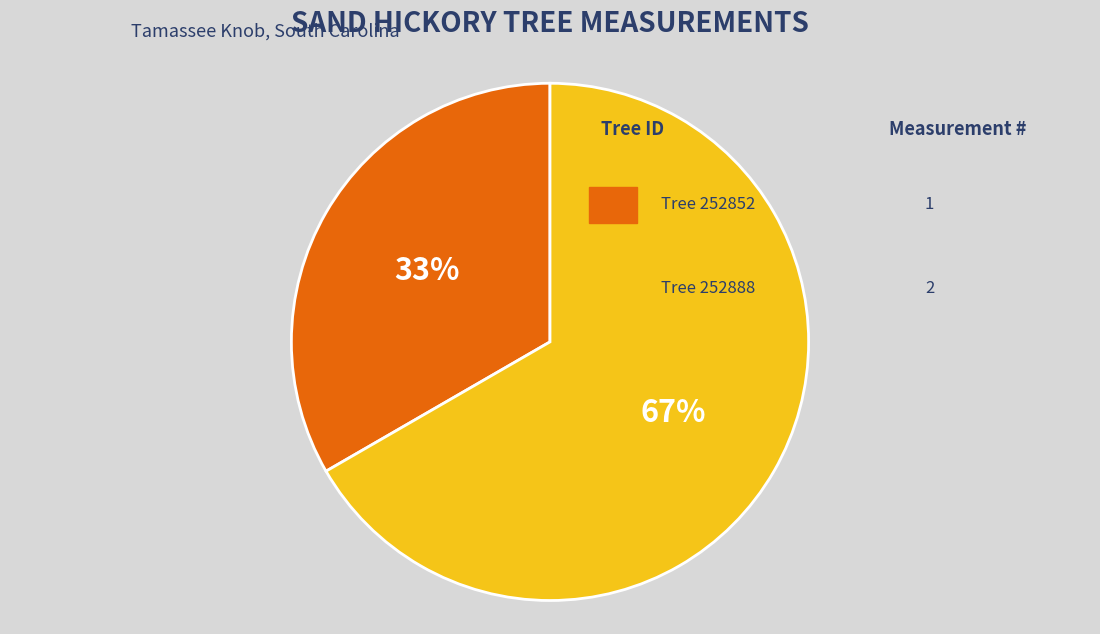

To the nearest percent, what is the average slice percentage?

50%